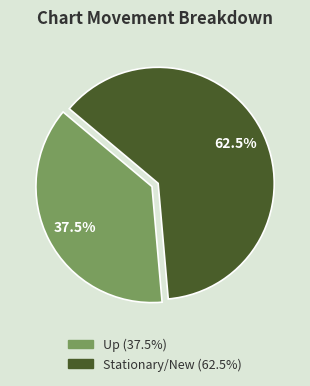

Is there any slice that represents more than half of the pie?

Yes